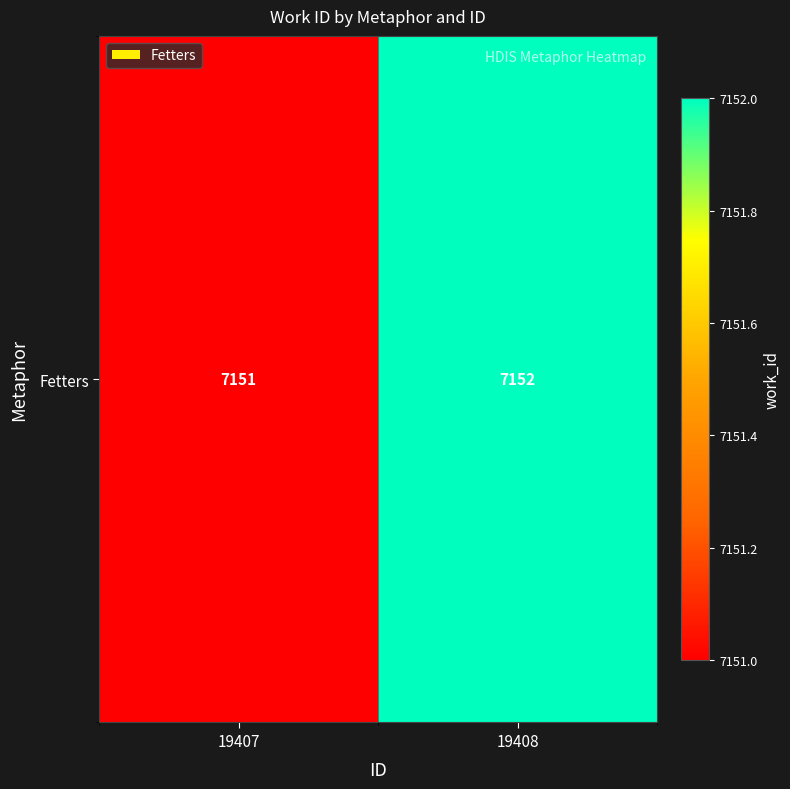

The value at 19408 is 7152. True or false?

True